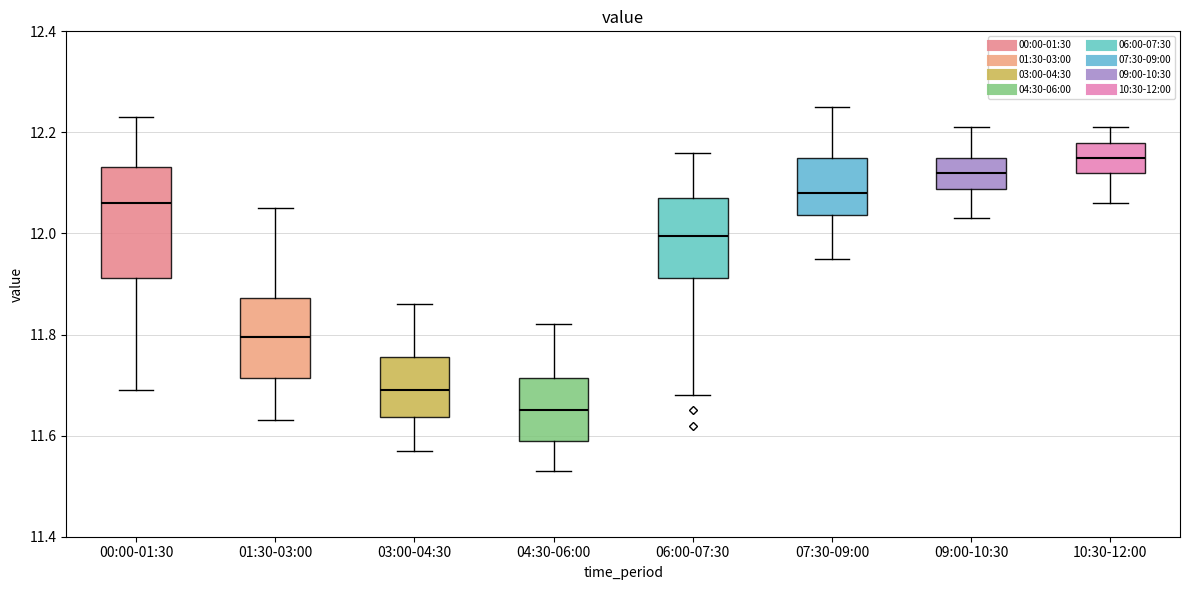

Where does the median line of the box for 09:00-10:30 sit on the y-axis? The values are not printed on the chart, so give them approximately, as read against the axis.

12.12